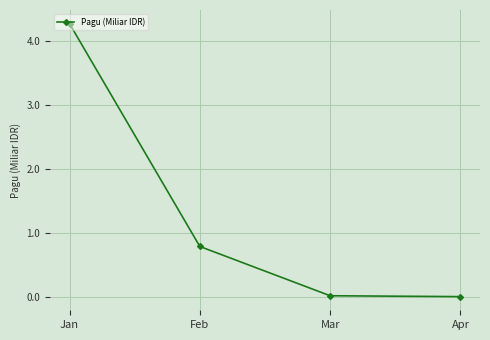

At which category does the chart reach its peak across all series?

Jan